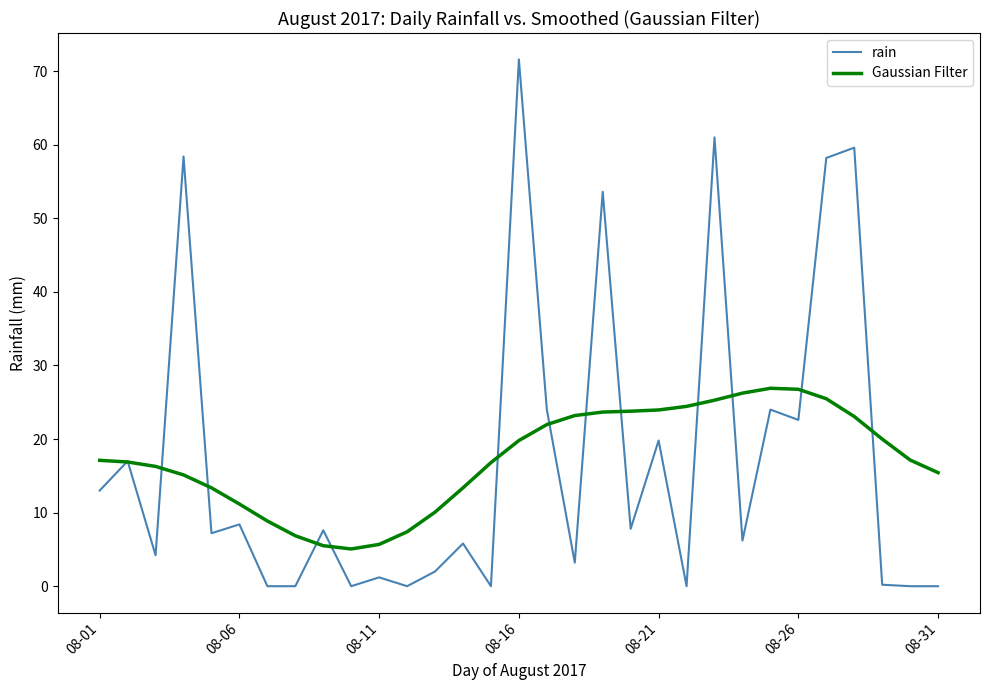

In Gaussian Filter, how many points are higher than both neighbors (excluding endpoints)?

1